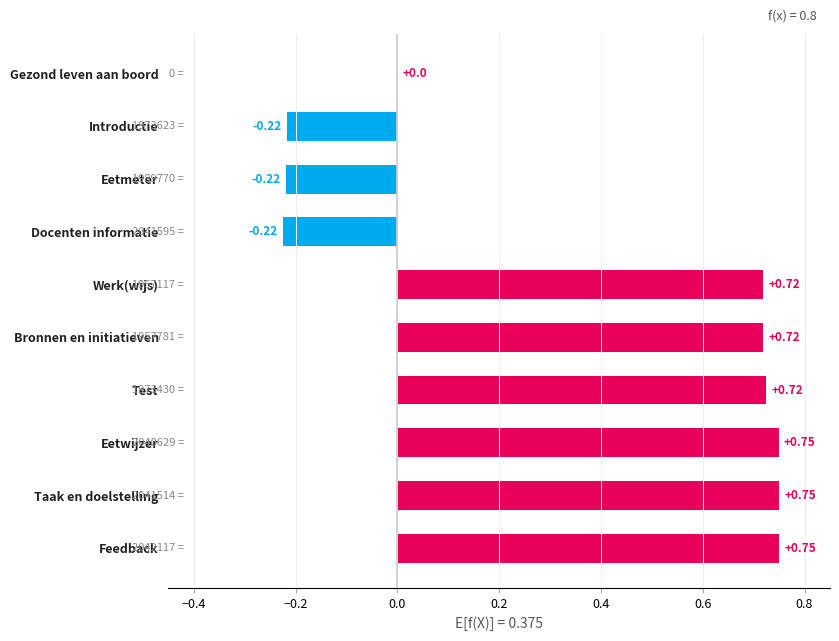

How many data points does each series have?

10